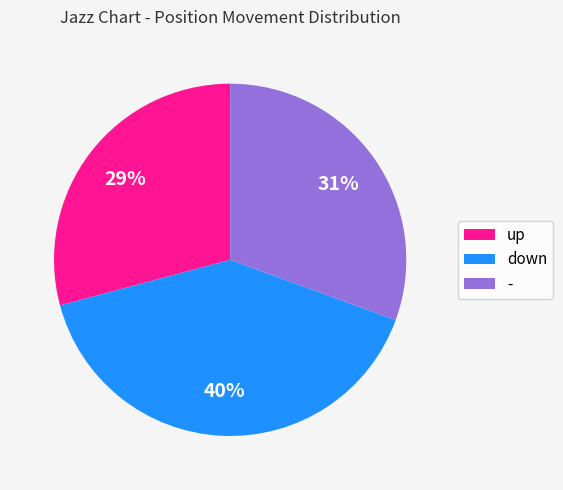

Rank the categories by value from lowest to highest.

up, -, down